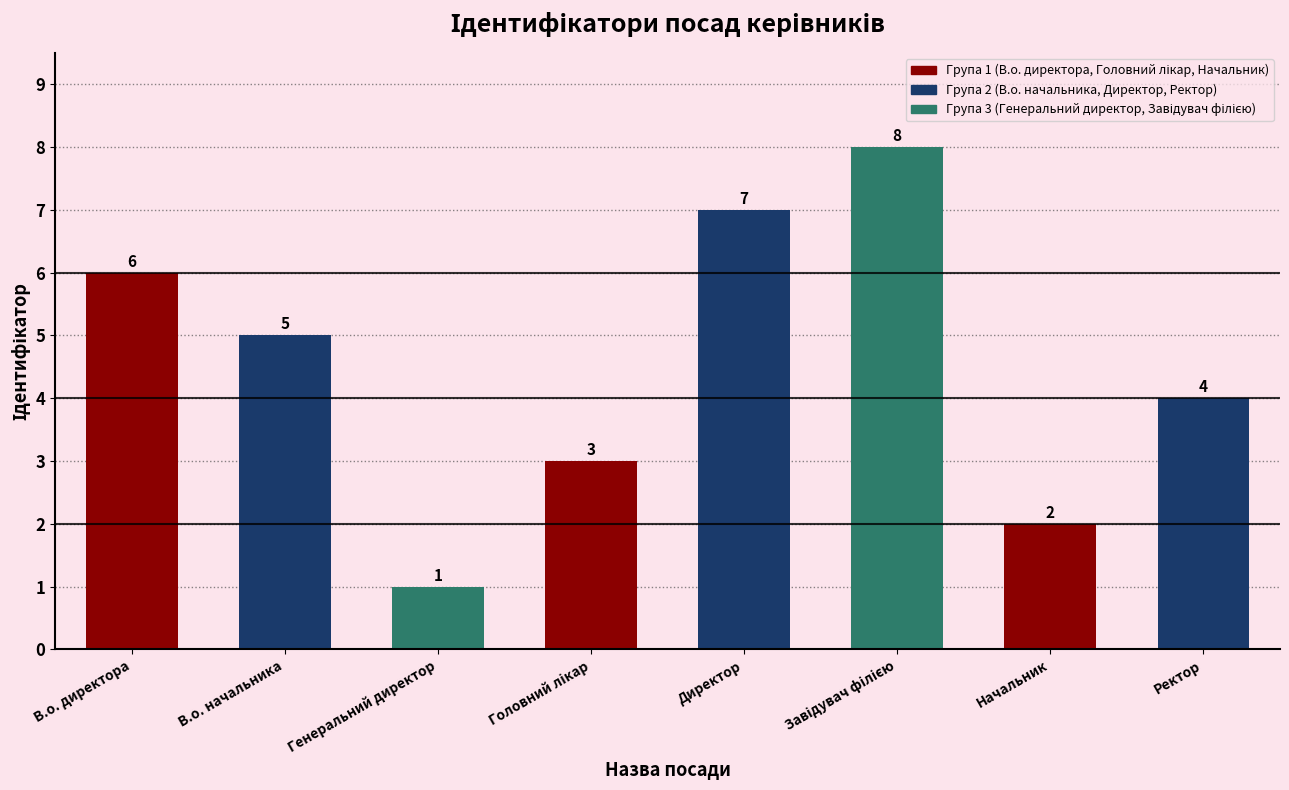

What is the label of the 4th bar from the right?

Директор